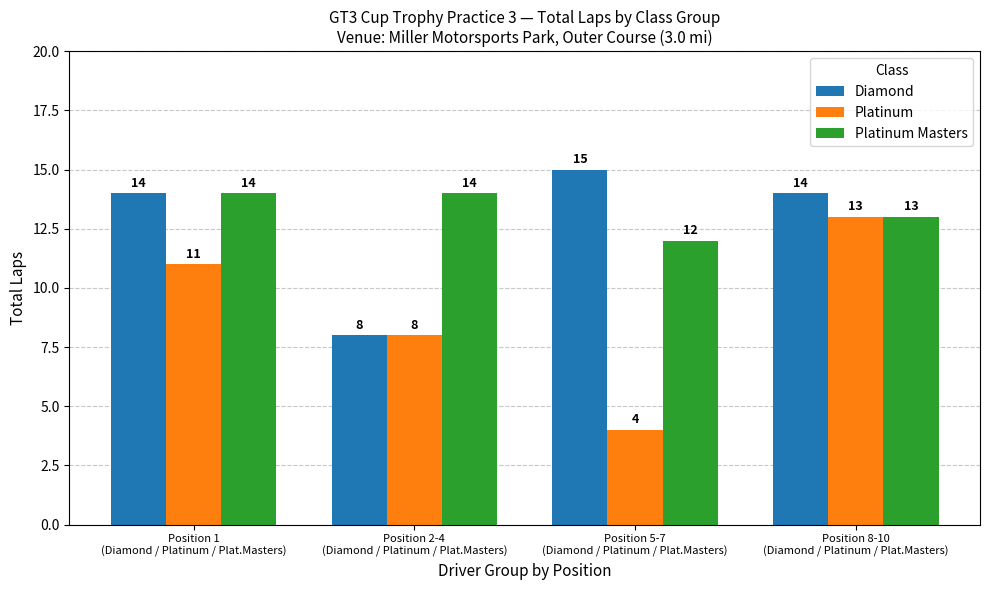

Rank the series by their maximum value, from highest to lowest.

Diamond, Platinum Masters, Platinum